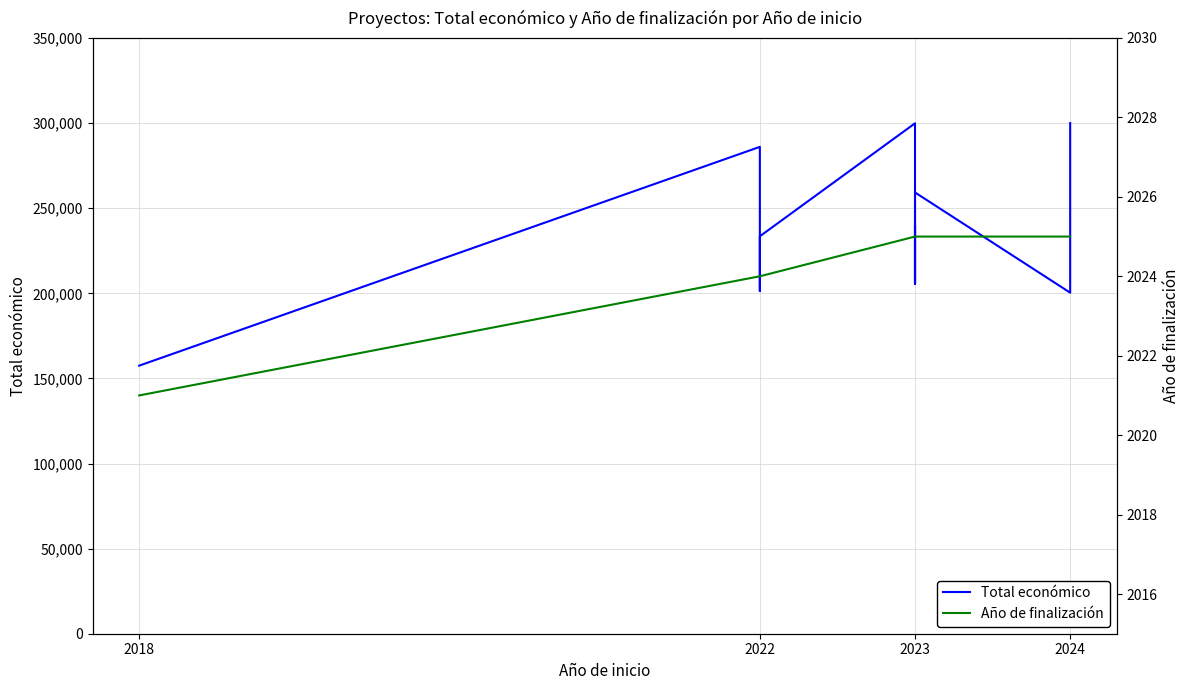

Reading left to right, transcribe all the data shown in this chart.

Total económico: 157500	286033	201344	233500	299880	205573	239744	206008	259249	200363	291637	300000
Año de finalización: 2021	2024	2024	2024	2025	2025	2025	2025	2025	2025	2025	2025